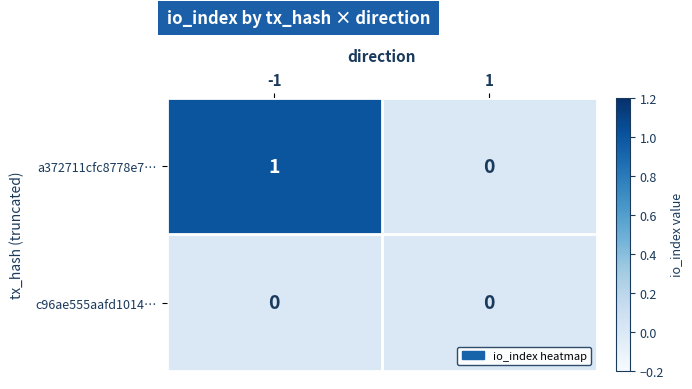

Rank the series by their maximum value, from highest to lowest.

a372711cfc8778e7…, c96ae555aafd1014…